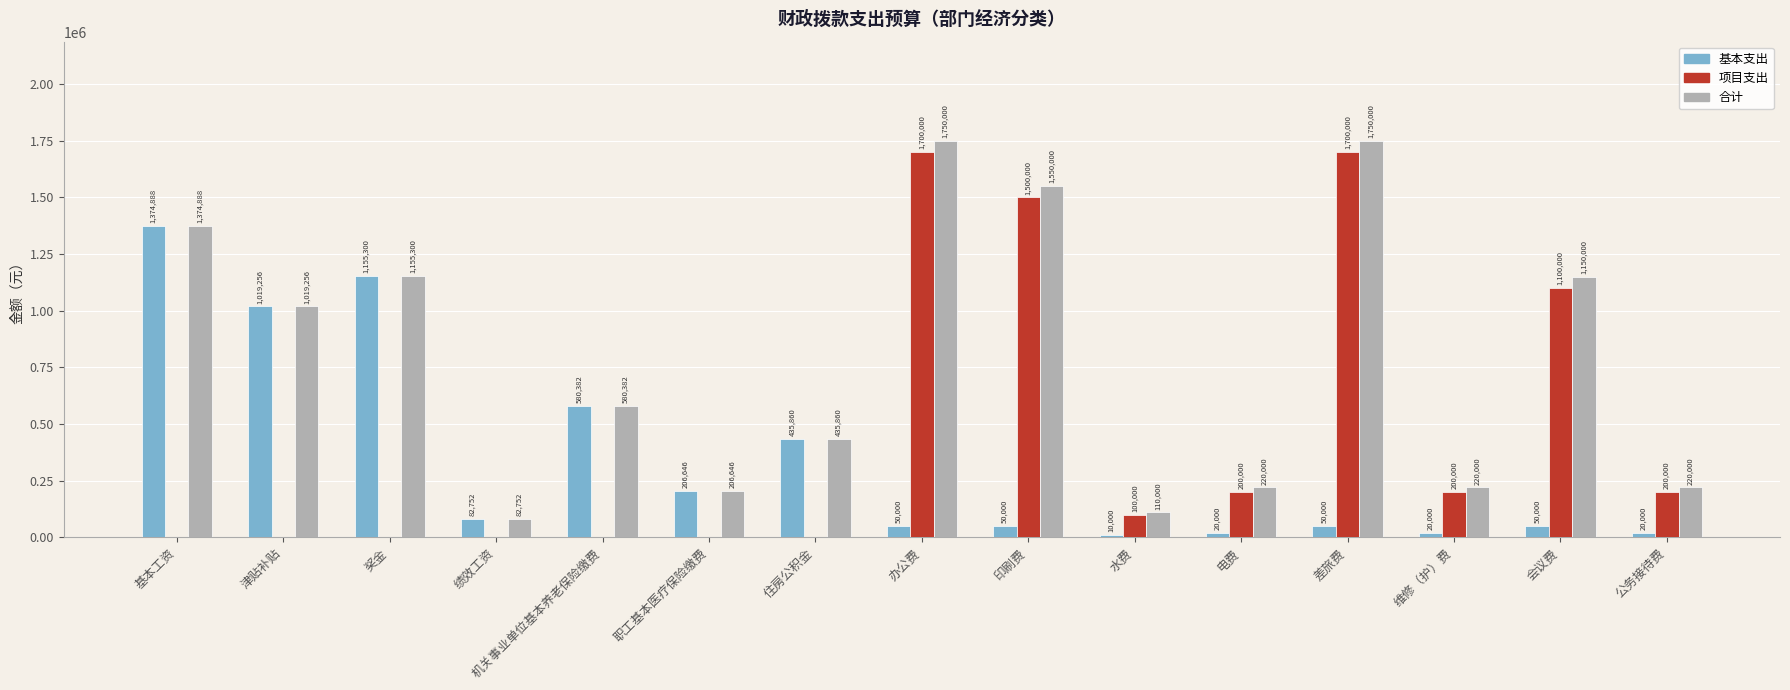

What is the average value of the 合计 series?

788339